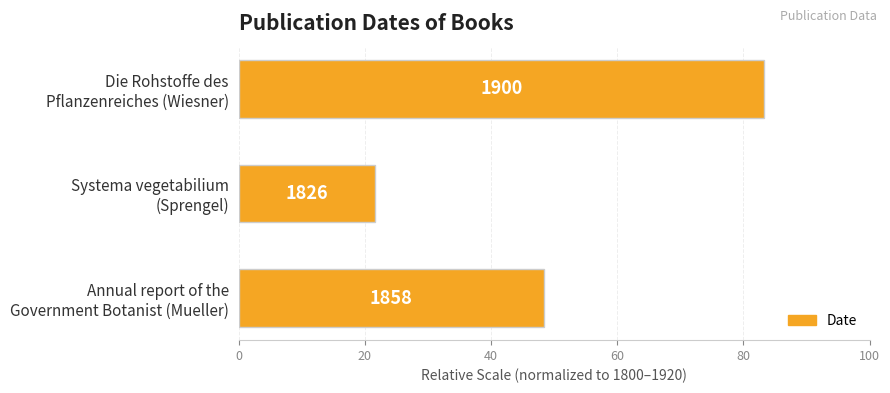

Are the bars horizontal?

Yes